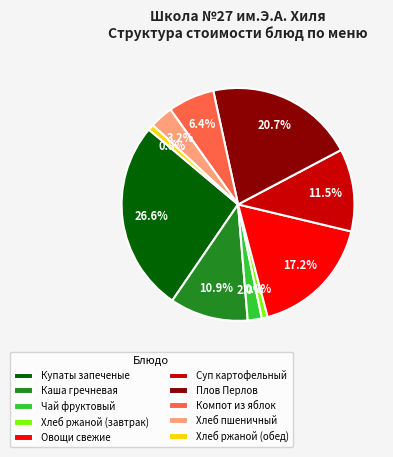

To the nearest percent, what is the combined percentage of Хлеб пшеничный and Каша гречневая?

14%